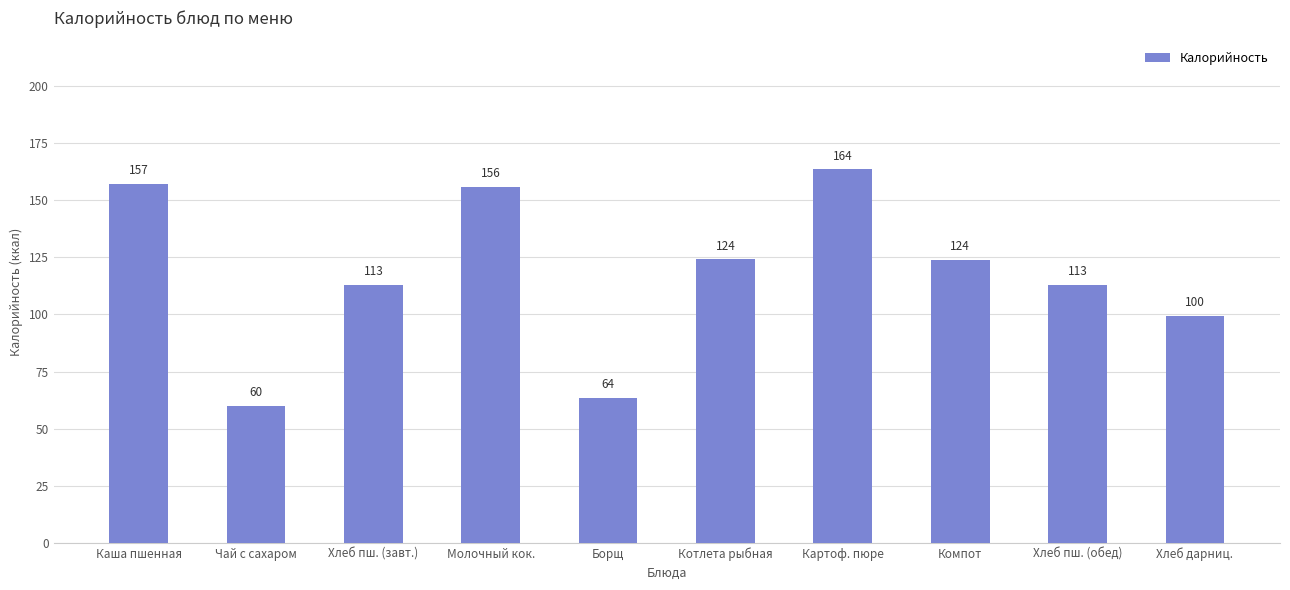

Approximately how many times larger is the value at Компот compared to Котлета рыбная?

1.0